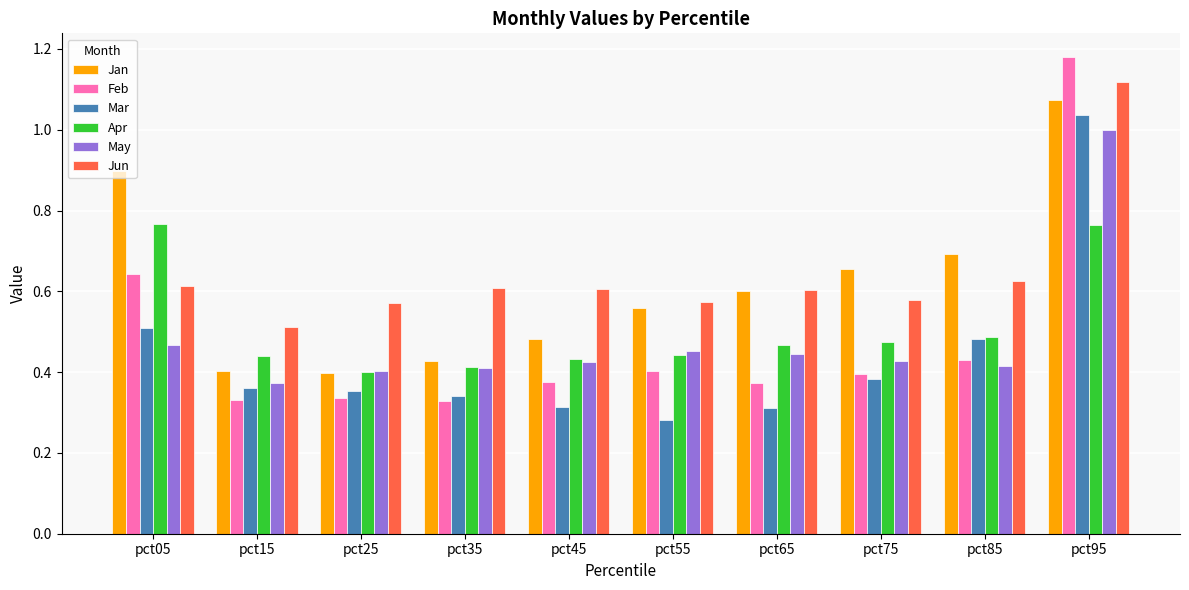

The May series shows 0.4 at pct85. True or false?

True